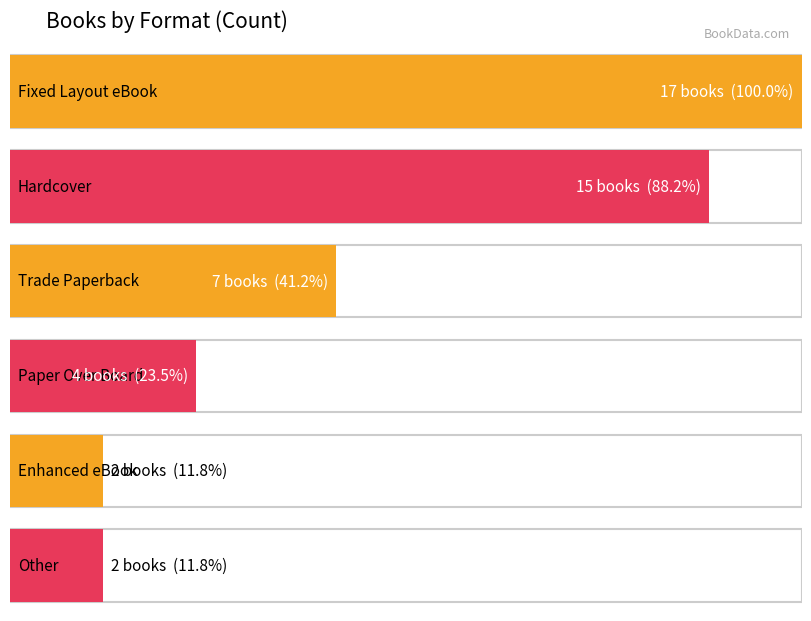

What is the difference between the maximum and minimum values?

15